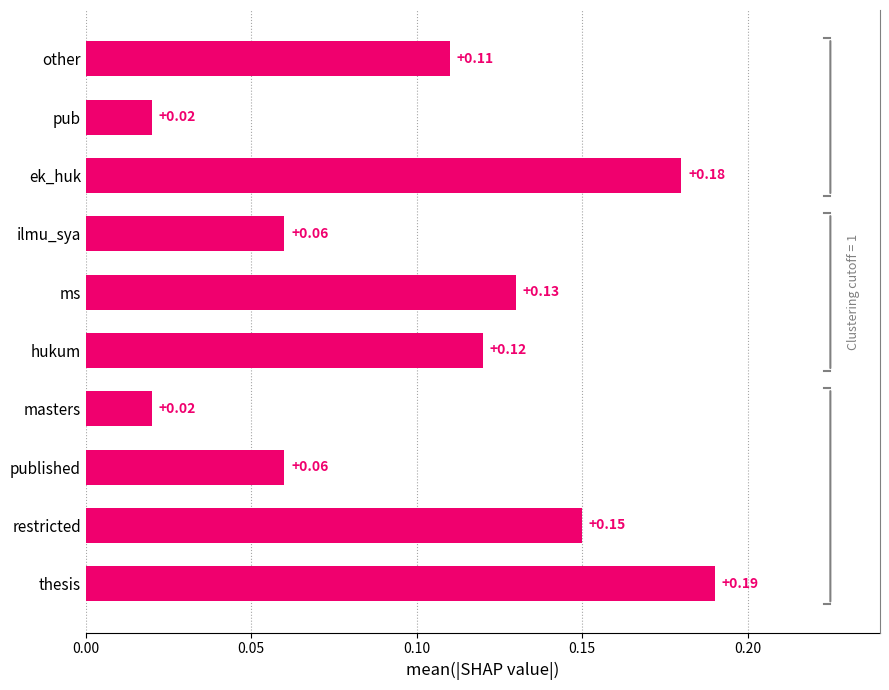

Does the chart contain any negative values?

No